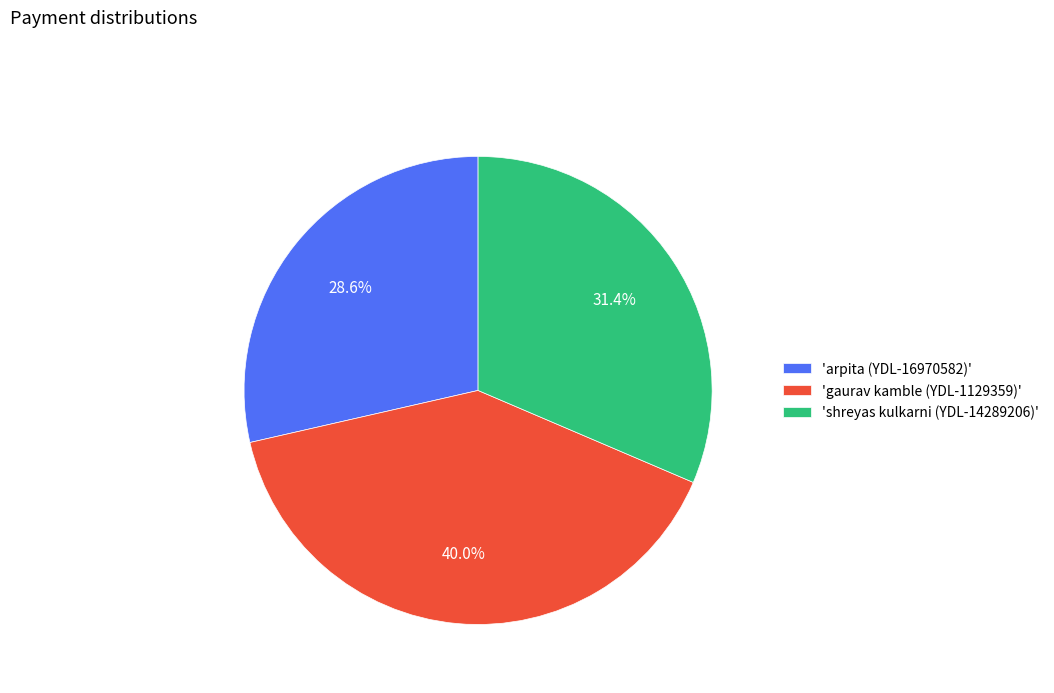

Does any single category account for the majority?

No